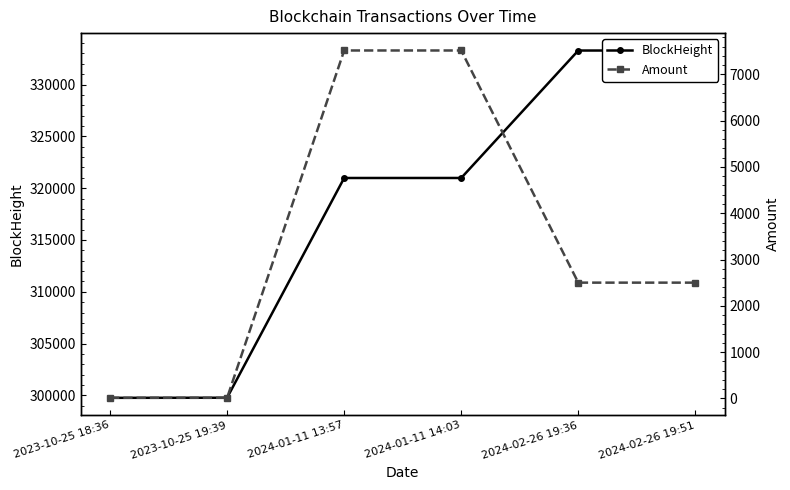

True or false: Amount and BlockHeight intersect in this chart.

False